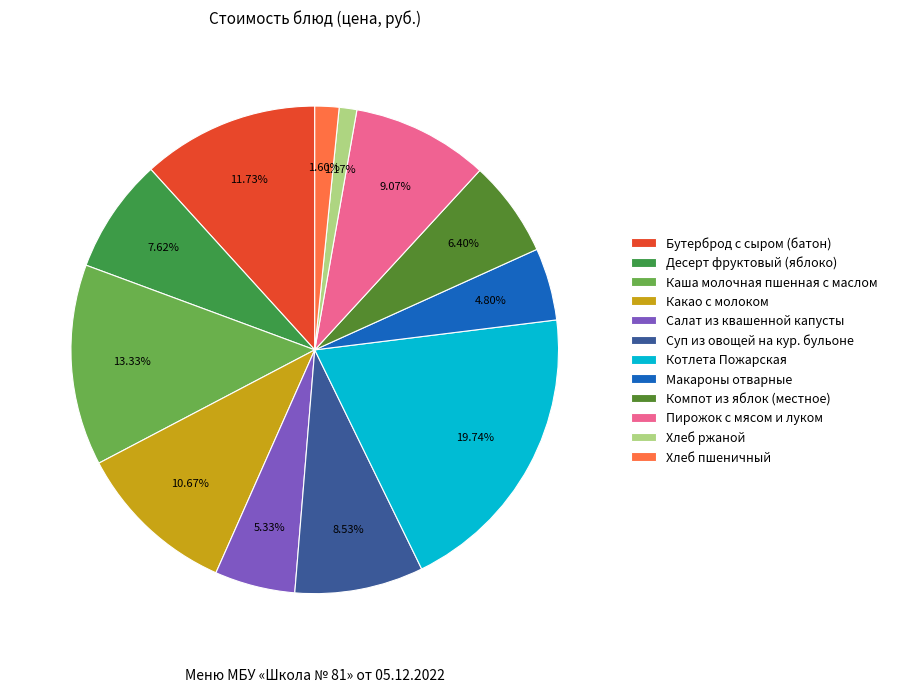

Between Хлеб ржаной and Десерт фруктовый (яблоко), which is larger?

Десерт фруктовый (яблоко)